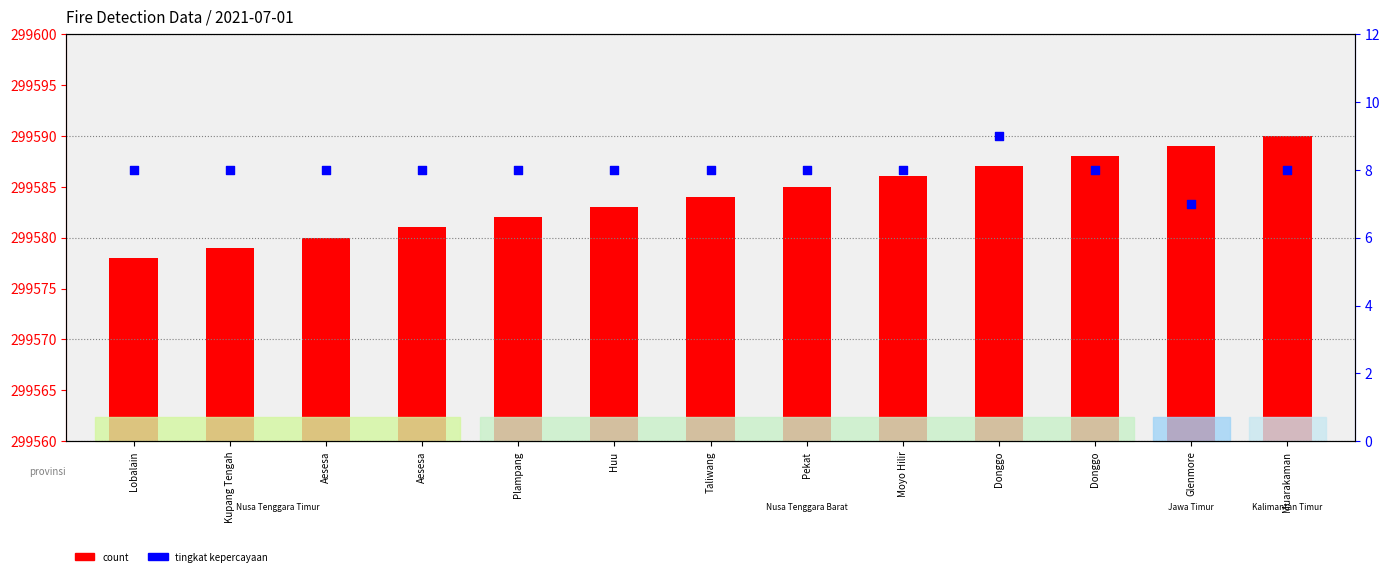

What are all the series names shown in the legend?

count, tingkat kepercayaan